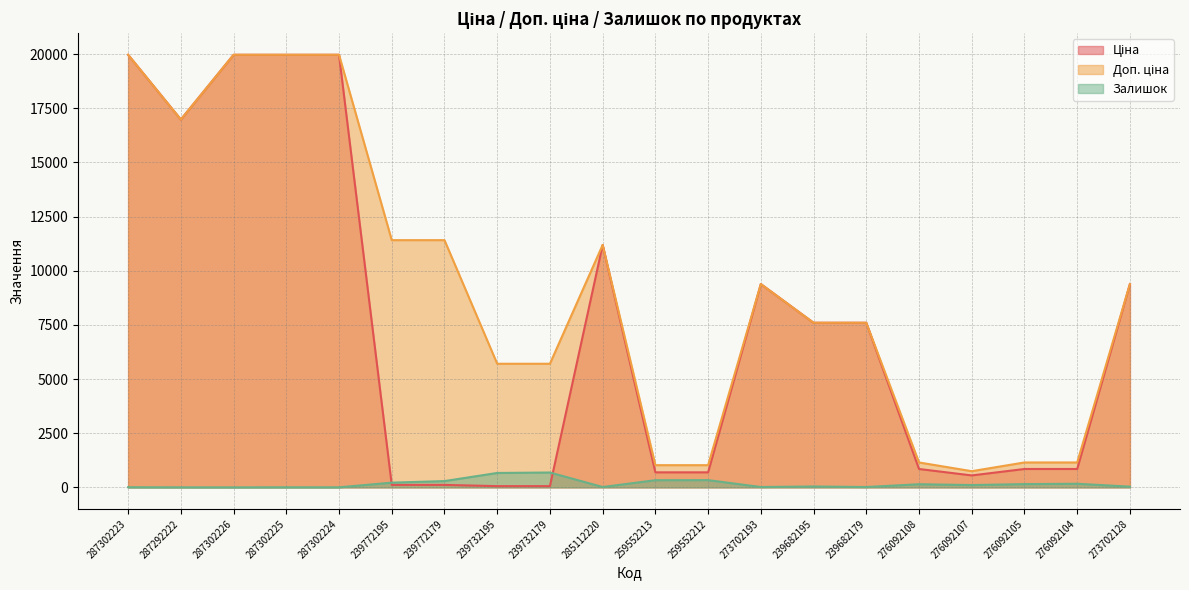

What are all the series names shown in the legend?

Ціна, Доп. ціна, Залишок